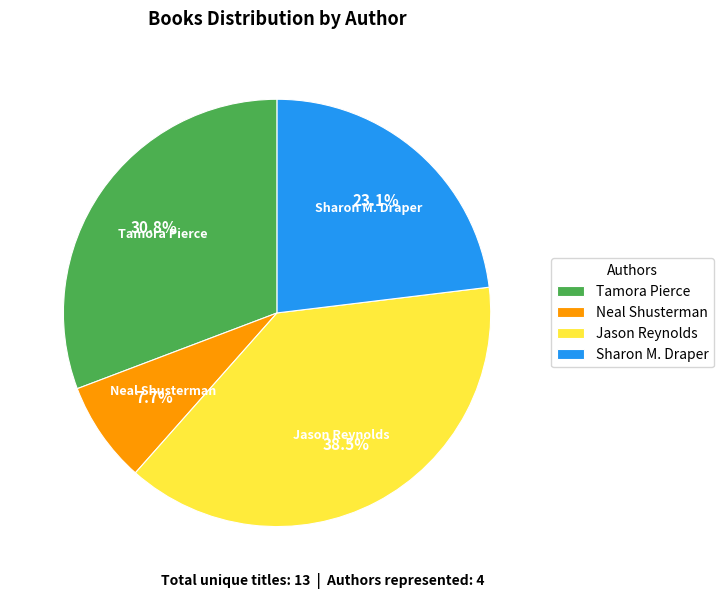

Which category has the biggest portion of the pie?

Jason Reynolds